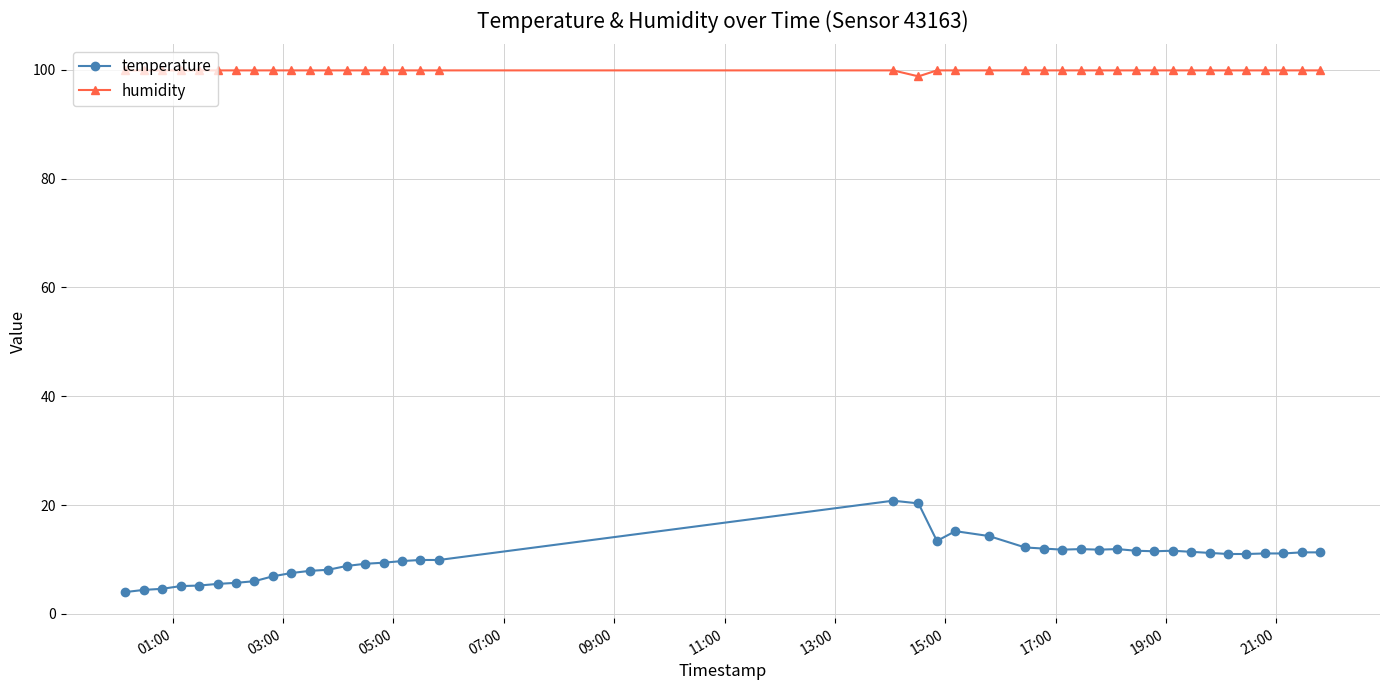

Rank the series by their maximum value, from lowest to highest.

temperature, humidity